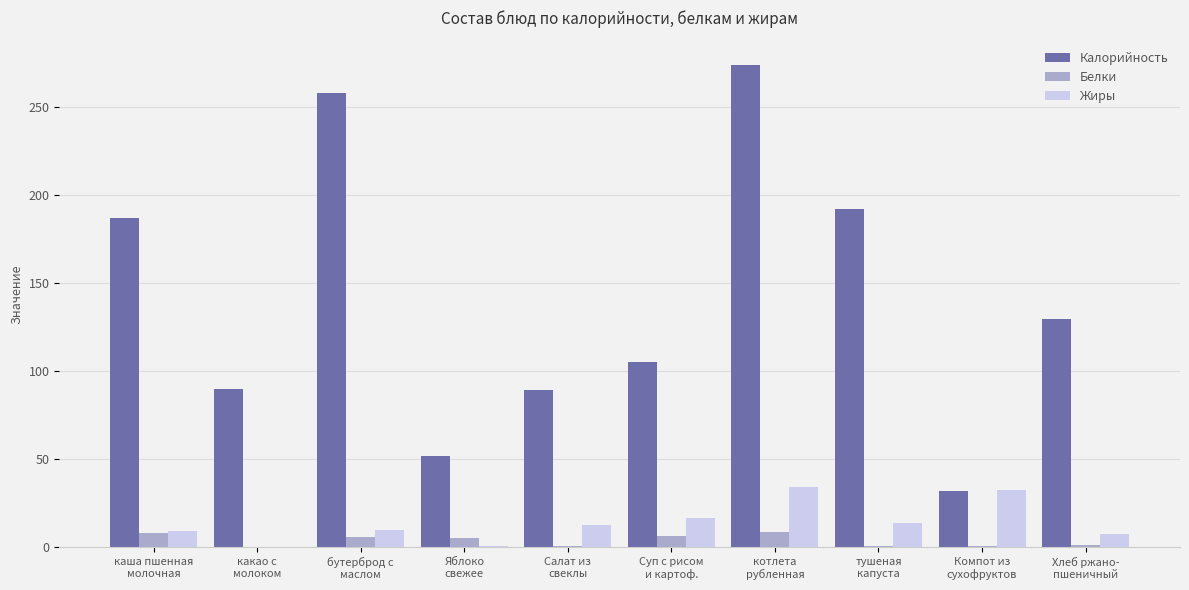

Which series has the largest total across all categories?

Калорийность